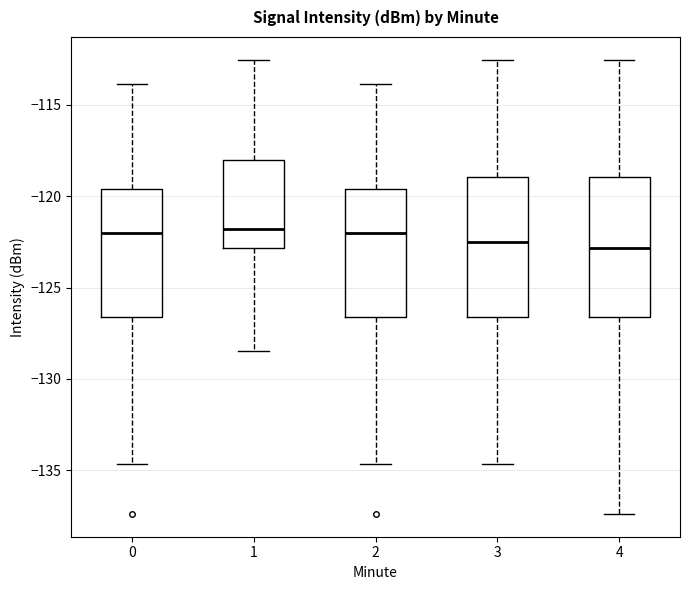

Reading left to right, read every box against the y-axis: the position of its median line, the range the box covers, and the ends of its whiskers. The values are not printed on the chart, so give them approximately, as read against the axis.

0: median -122.0, box -126.5 to -119.5, whiskers -134.5 to -114.0
1: median -122.0, box -123.0 to -118.0, whiskers -128.5 to -112.5
2: median -122.0, box -126.5 to -119.5, whiskers -134.5 to -114.0
3: median -122.5, box -126.5 to -119.0, whiskers -134.5 to -112.5
4: median -123.0, box -126.5 to -119.0, whiskers -137.5 to -112.5